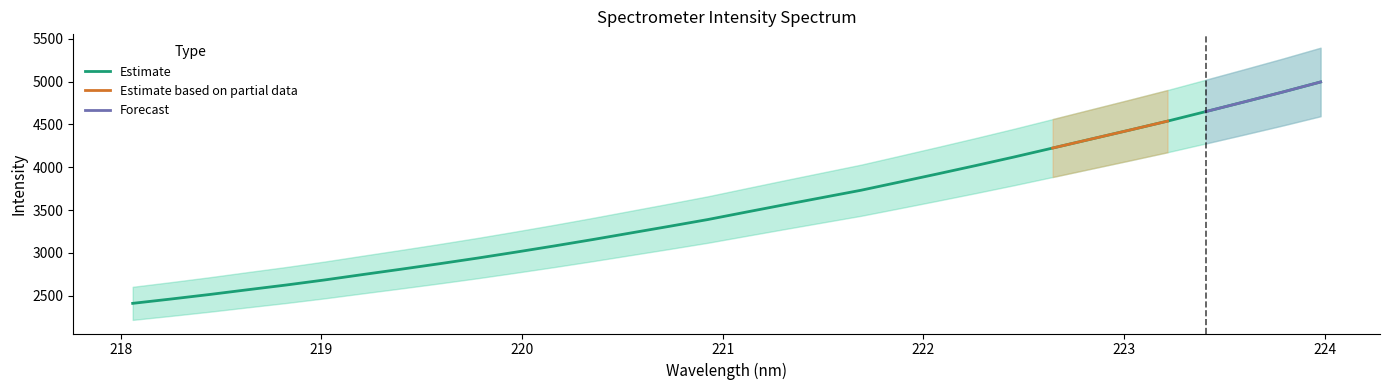

The value at 26 is 6319.9. True or false?

False